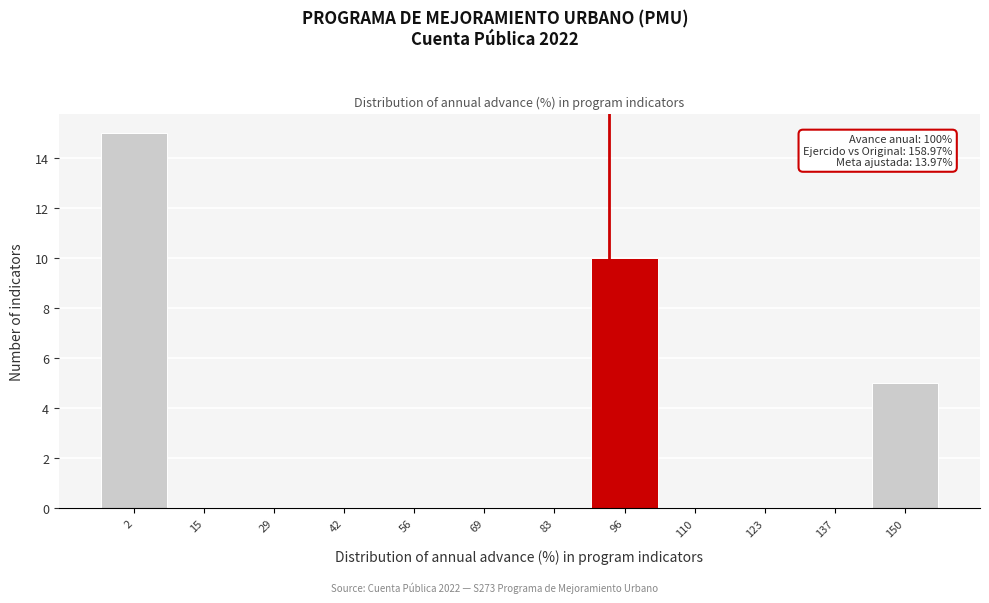

Reading right to left, transcribe all the data shown in this chart.

150=5	137=0	123=0	110=0	96=10	83=0	69=0	56=0	42=0	29=0	15=0	2=15